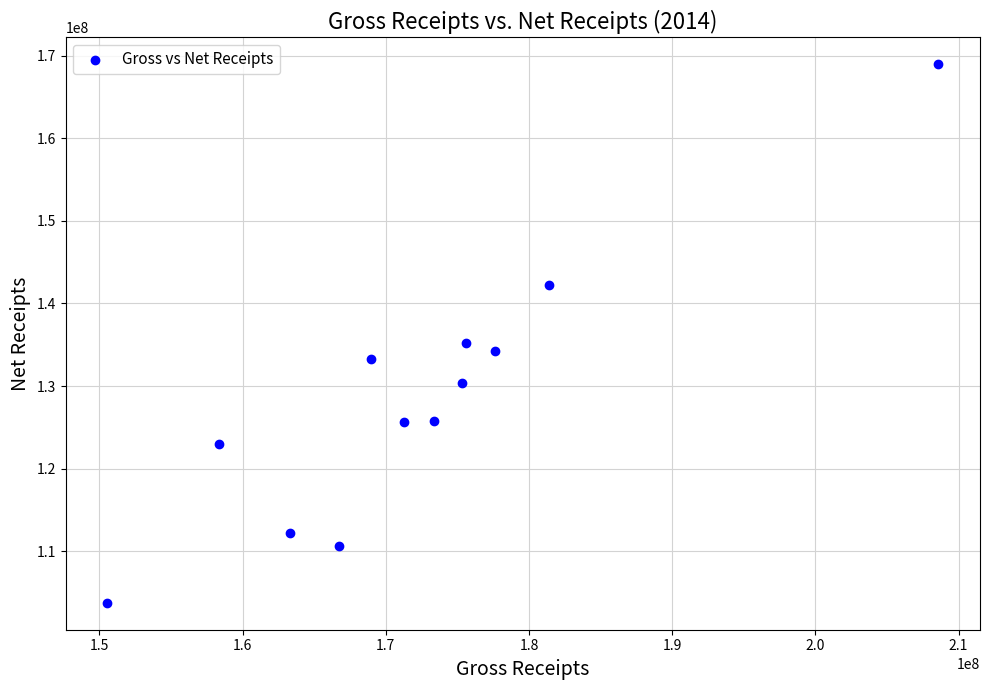

What is the average Y value?

128784131.6